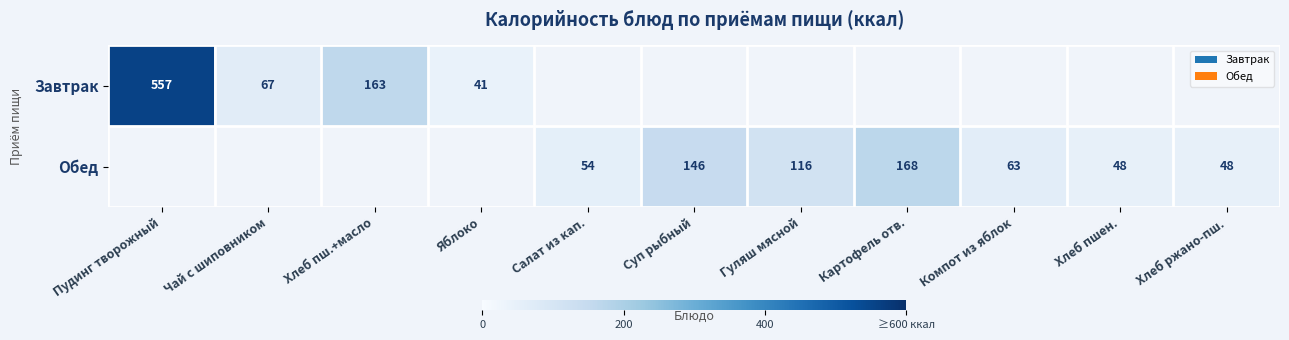

Is it true that Обед equals 48 at Хлеб пшен.?

True